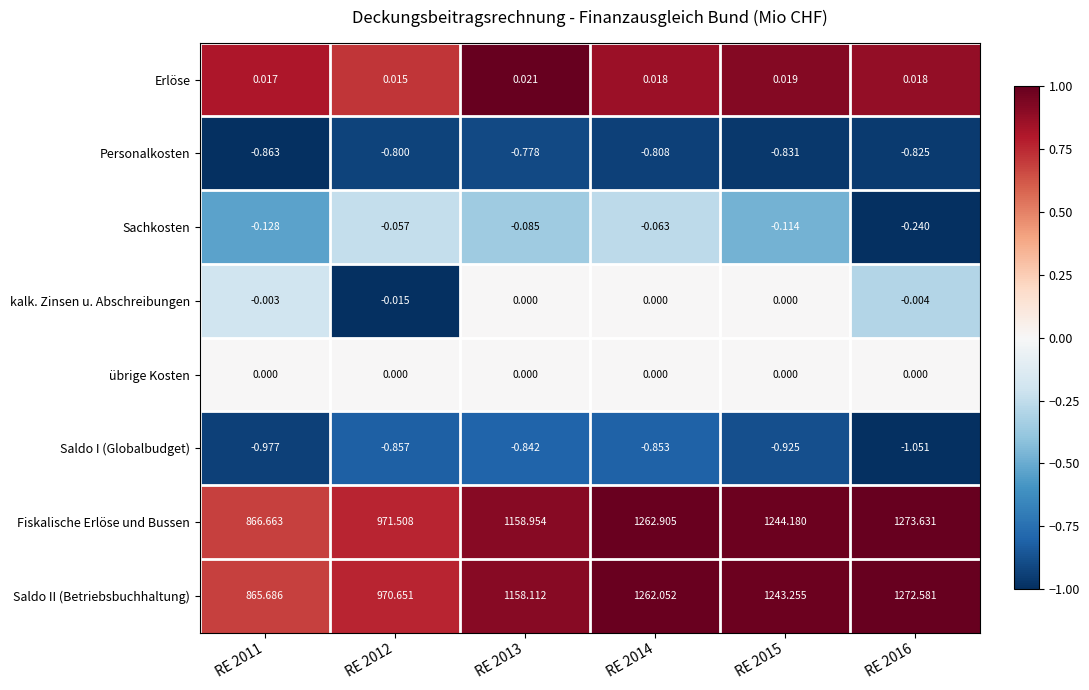

Is the value of Personalkosten at RE 2013 greater than the value of Saldo II (Betriebsbuchhaltung) at RE 2014?

No